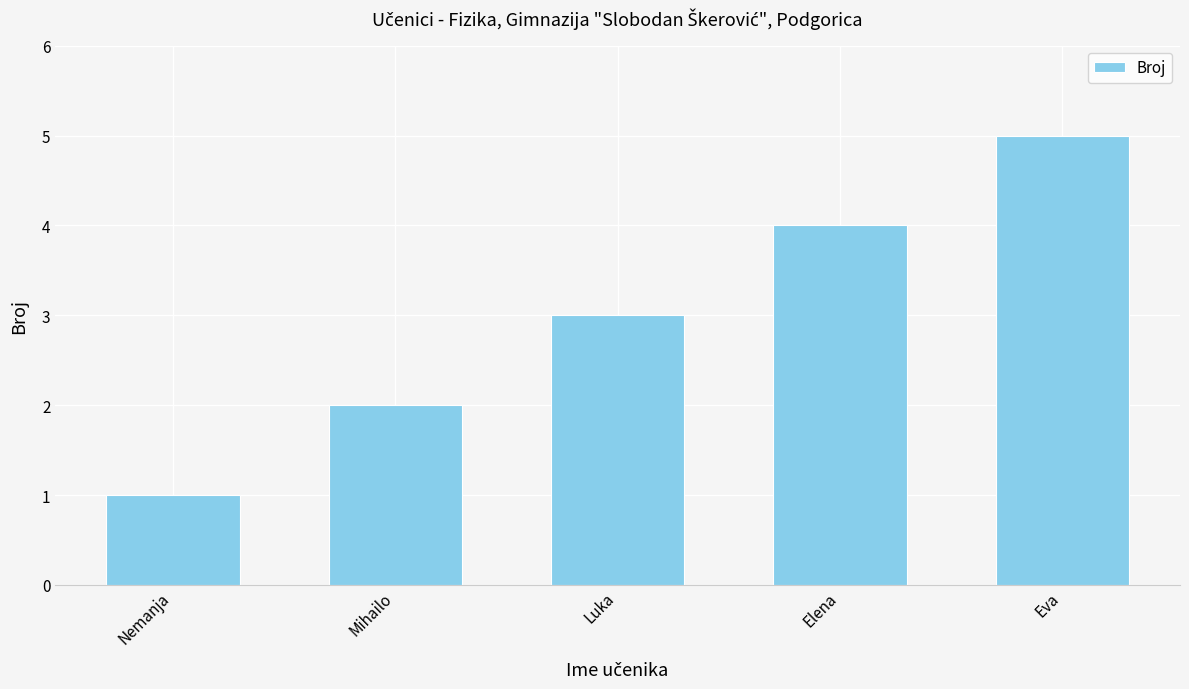

What is the value of the 5th bar from the left?

5